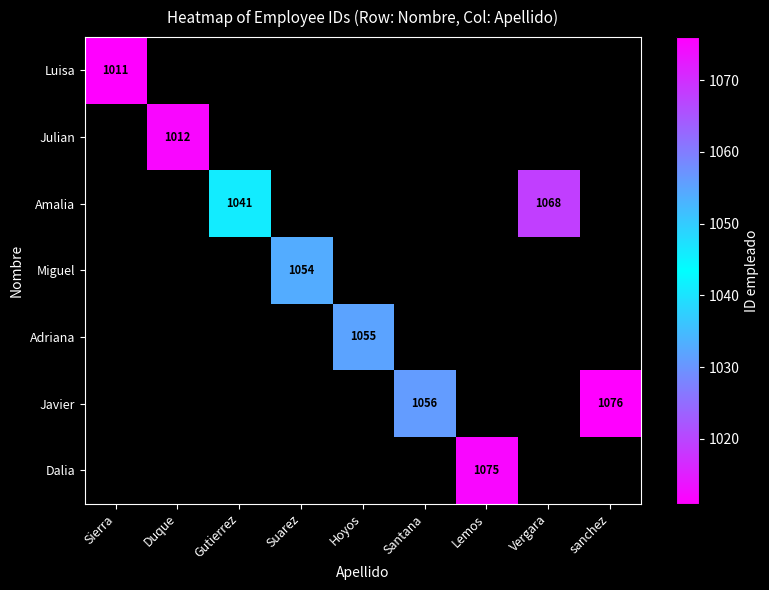

Is it true that Javier equals 1647 at Santana?

False